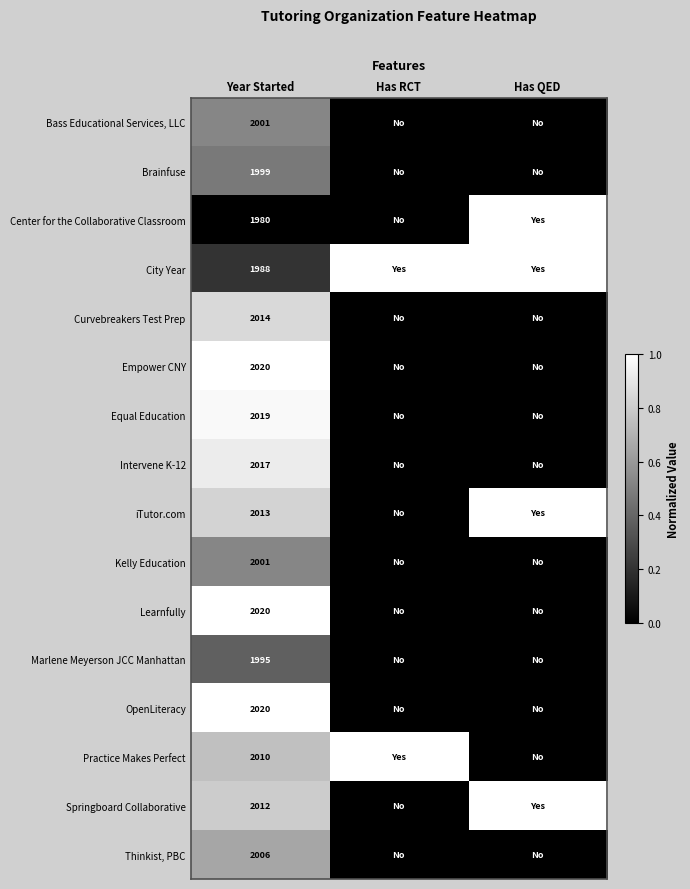

True or false: Intervene K-12 has a value of 2017 at Year Started.

True